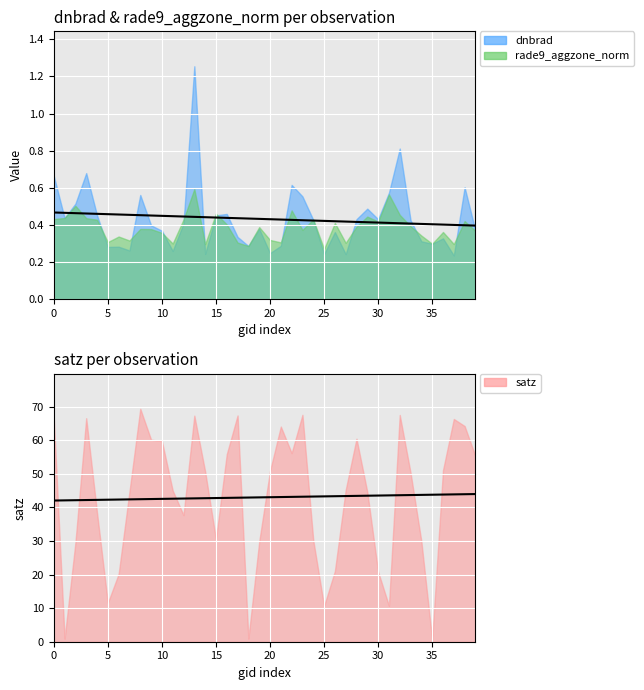

Is it true that rade9_aggzone_norm equals 0.1 at 30?

False